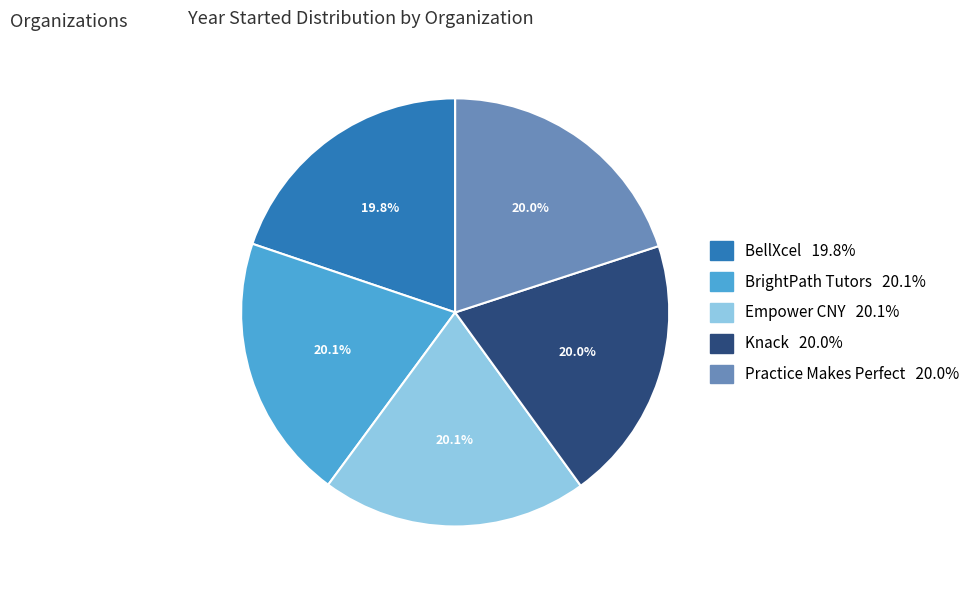

To the nearest percent, what portion does Practice Makes Perfect represent?

20%